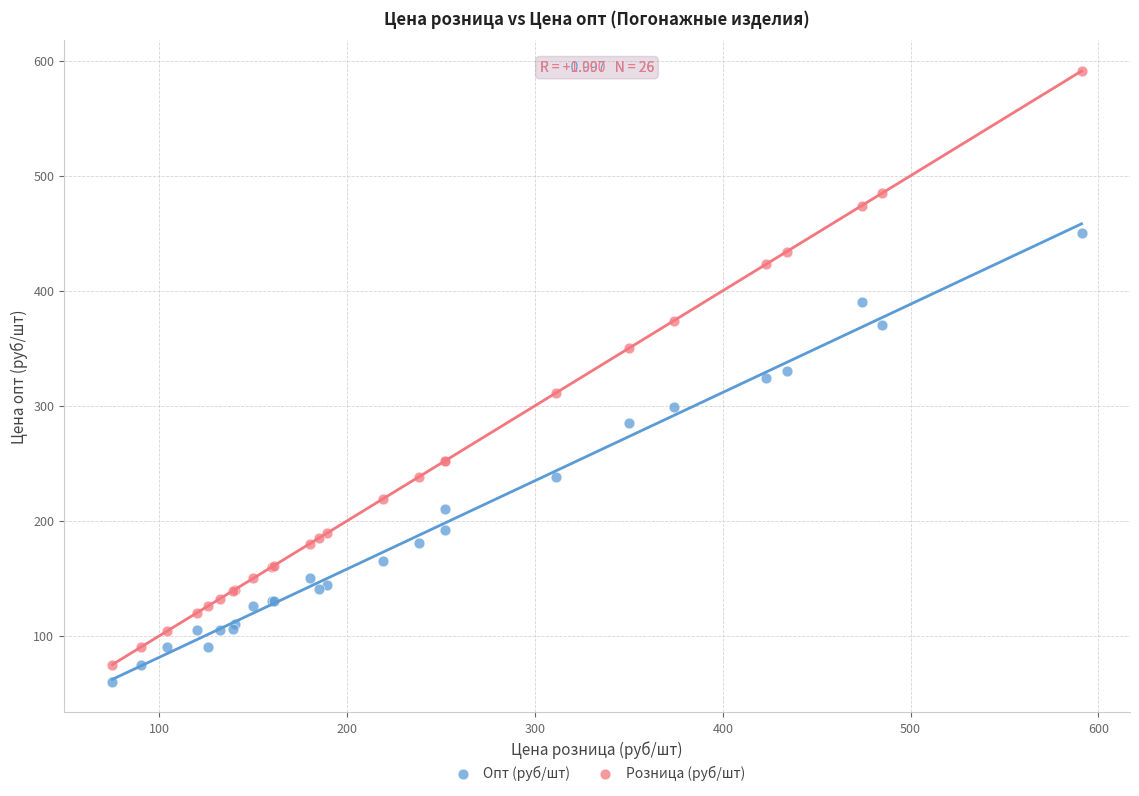

What are all the series names shown in the legend?

Опт (руб/шт), Розница (руб/шт)